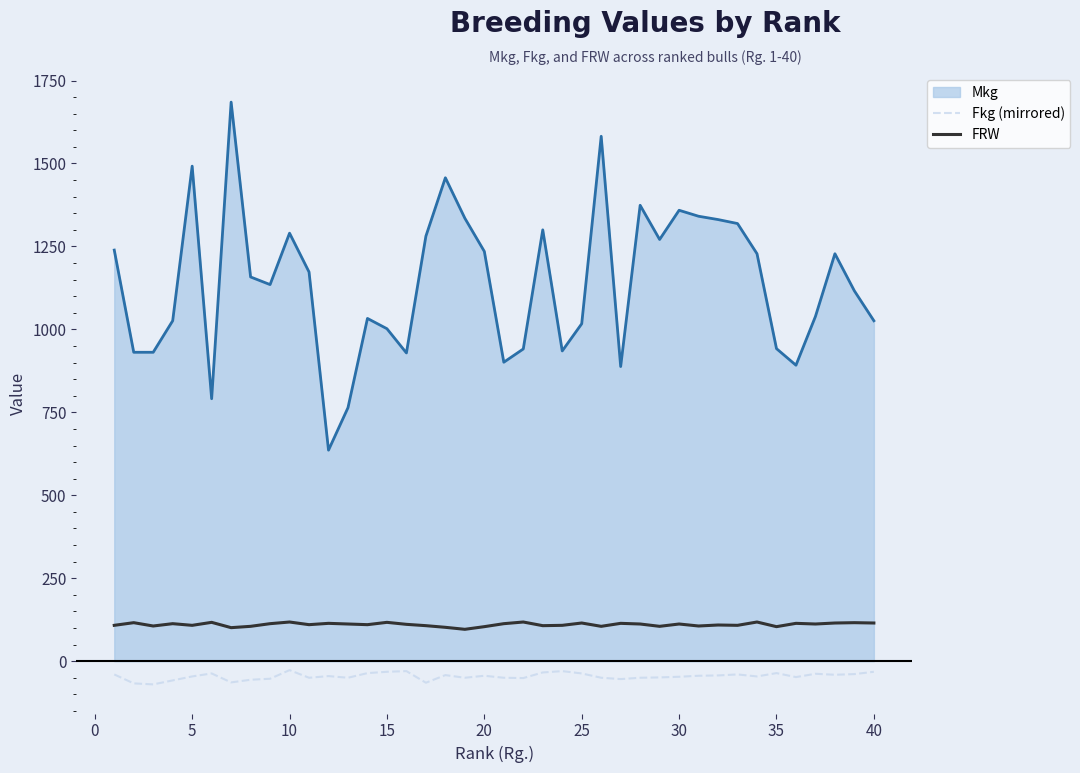

Which series has the largest total across all categories?

Mkg